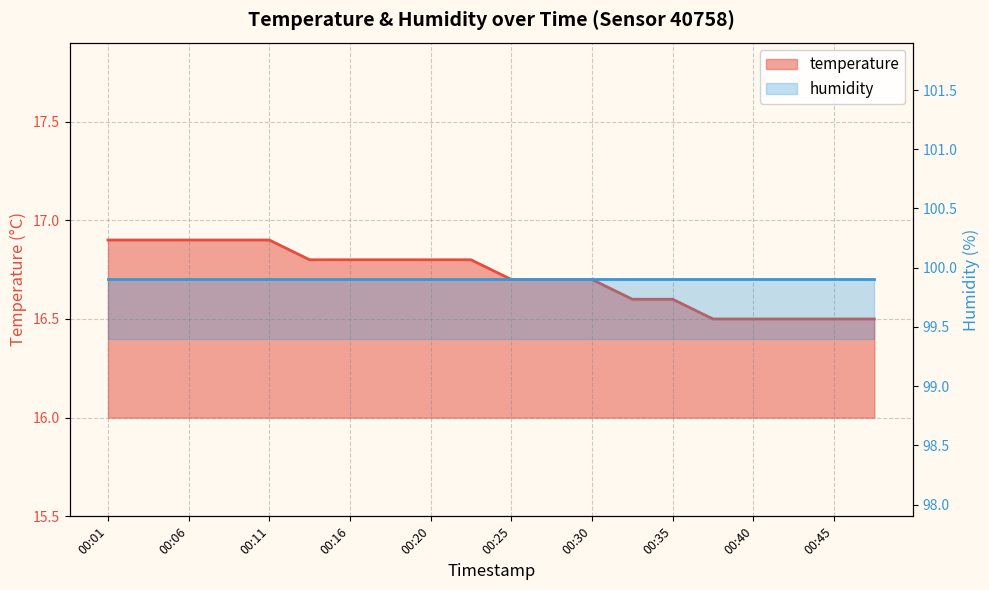

What is the maximum value shown in the chart?

16.9